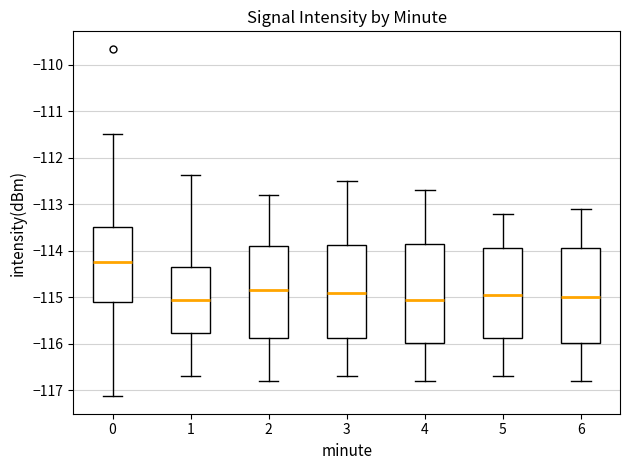

Reading left to right, read every box against the y-axis: the position of its median line, the range the box covers, and the ends of its whiskers. The values are not printed on the chart, so give them approximately, as read against the axis.

0: median -114.3, box -115.1 to -113.5, whiskers -117.1 to -111.5
1: median -115.1, box -115.8 to -114.3, whiskers -116.7 to -112.4
2: median -114.8, box -115.9 to -113.9, whiskers -116.8 to -112.8
3: median -114.9, box -115.9 to -113.9, whiskers -116.7 to -112.5
4: median -115.0, box -116.0 to -113.8, whiskers -116.8 to -112.7
5: median -114.9, box -115.9 to -113.9, whiskers -116.7 to -113.2
6: median -115.0, box -116.0 to -113.9, whiskers -116.8 to -113.1